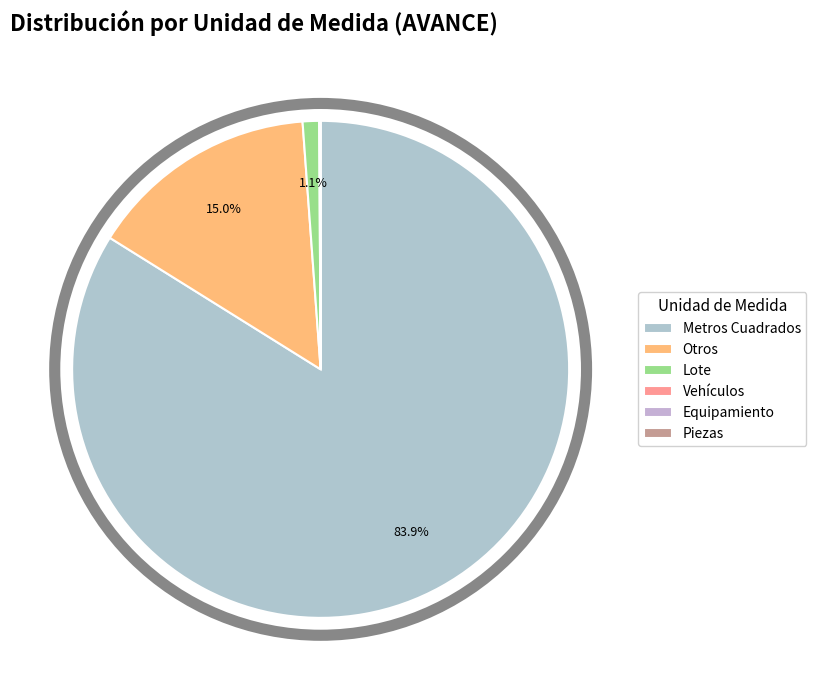

Which slice is the smallest?

Piezas